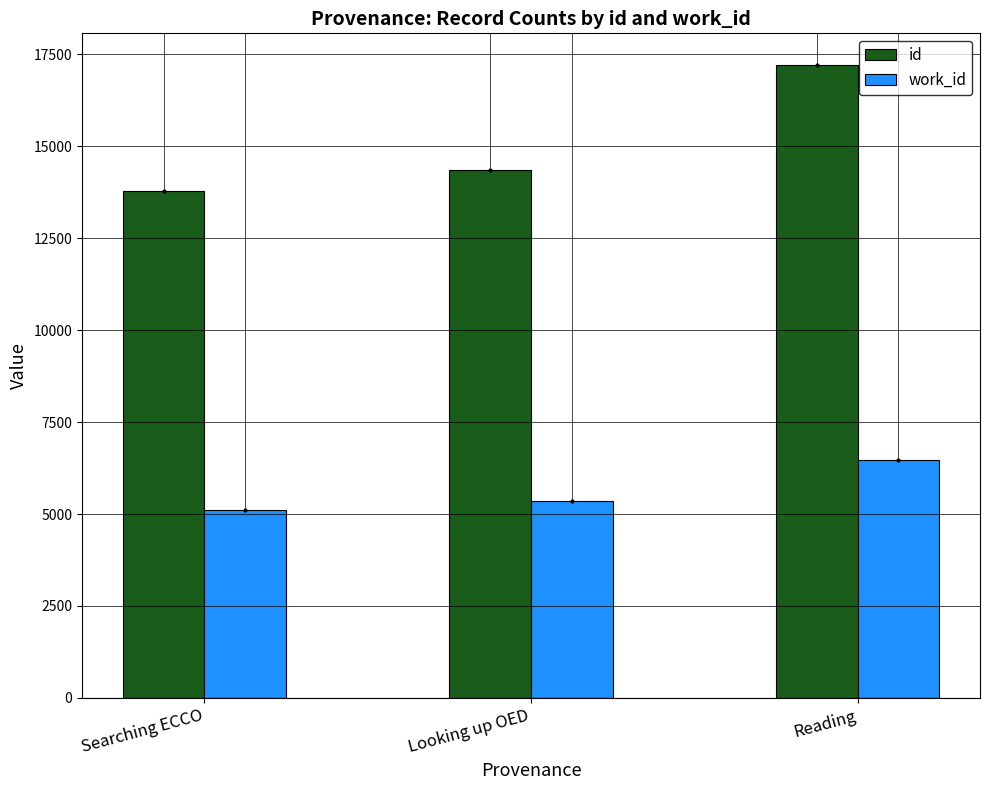

Rank the categories by work_id value from lowest to highest.

Searching ECCO, Looking up OED, Reading